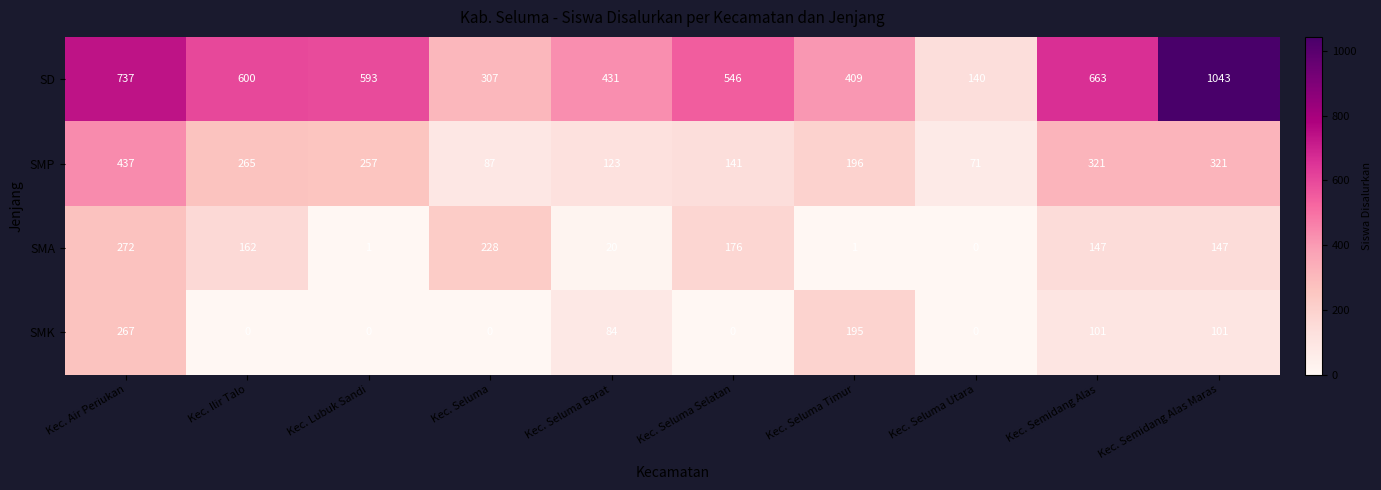

Count the number of categories in the chart.

10